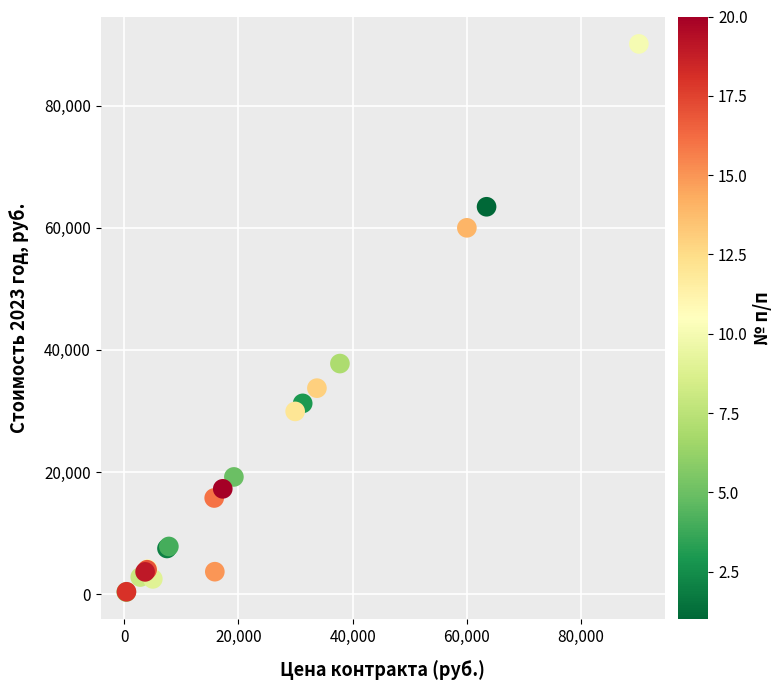

What Y value in the scatter plot is closest to 45236?

37767.2